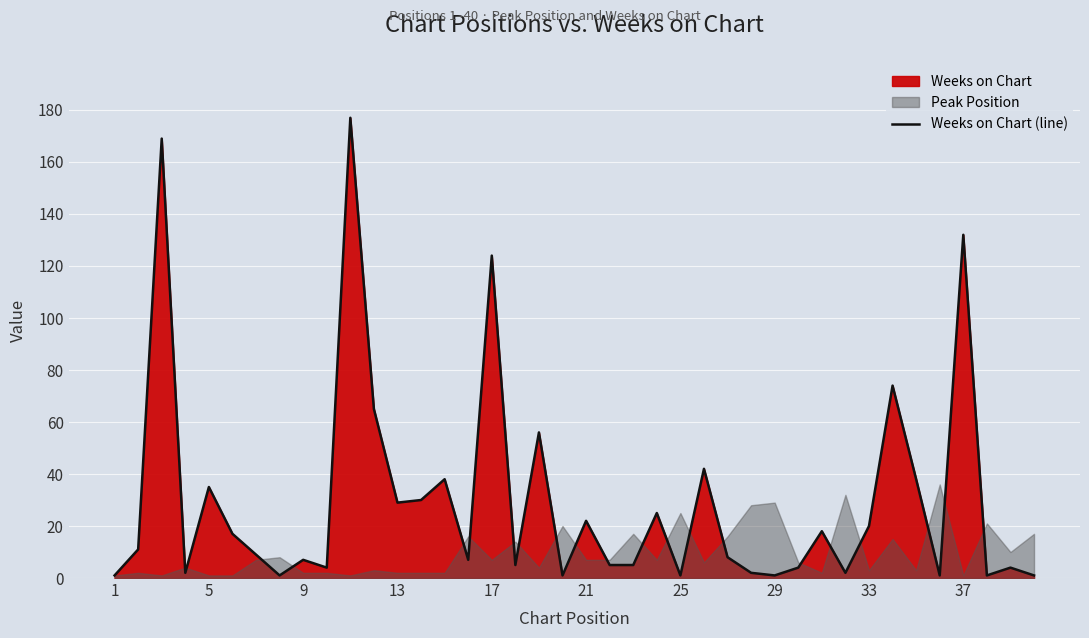

The Weeks on Chart (line) series shows 91 at 37. True or false?

False